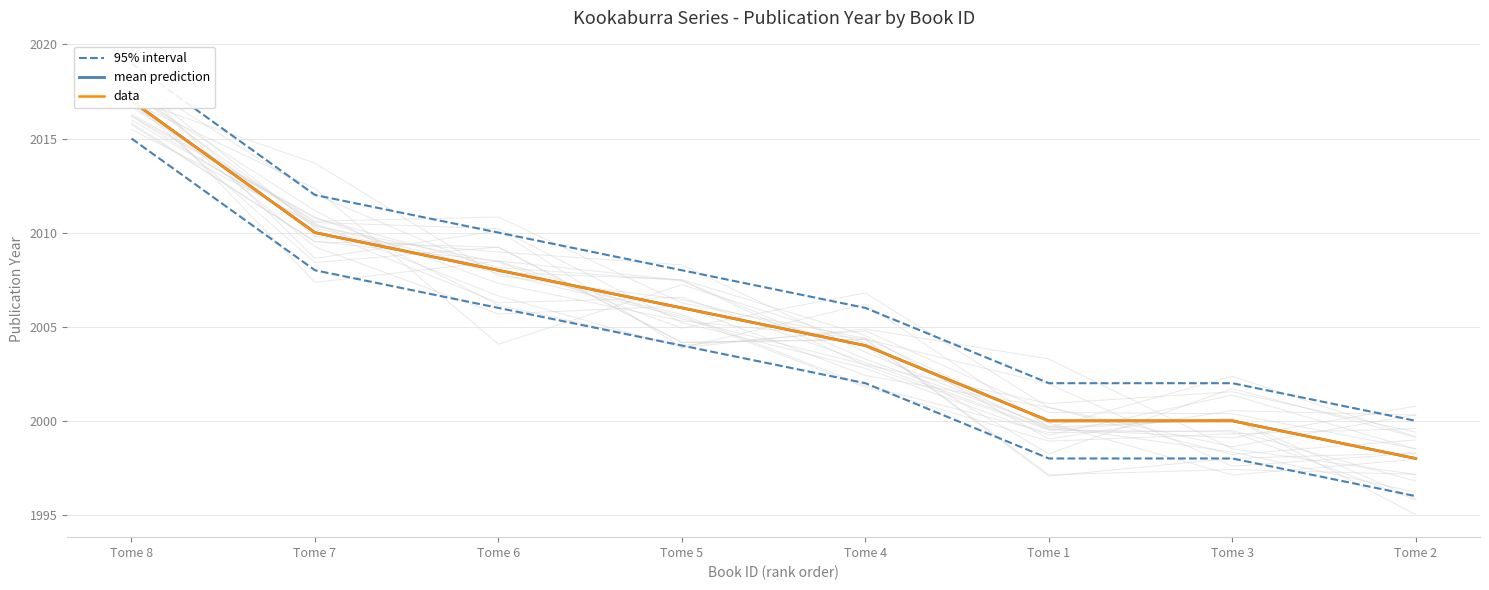

What are all the series names shown in the legend?

95% interval, mean prediction, data